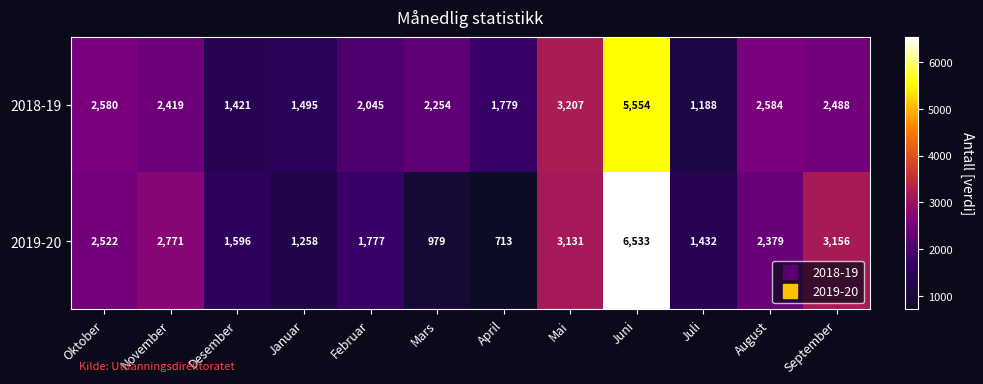

Which series has the largest total across all categories?

2018-19